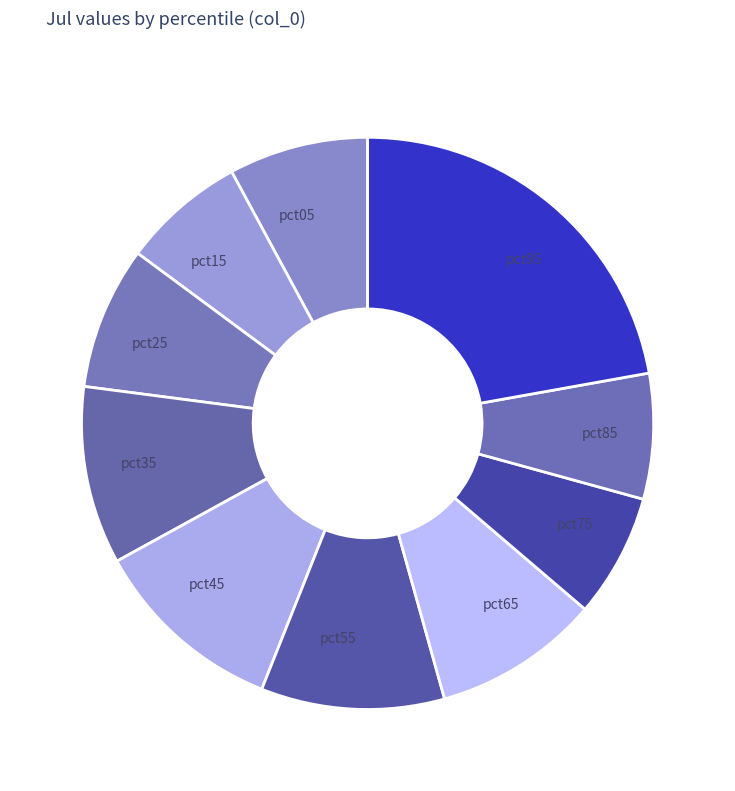

Does pct15 represent more than half of the total?

No